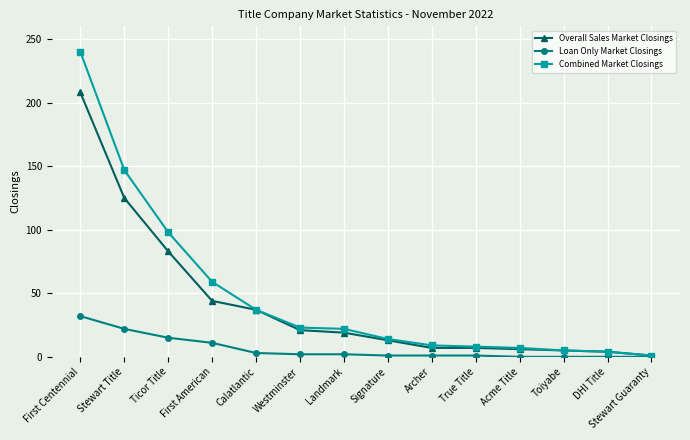

What are all the series names shown in the legend?

Overall Sales Market Closings, Loan Only Market Closings, Combined Market Closings